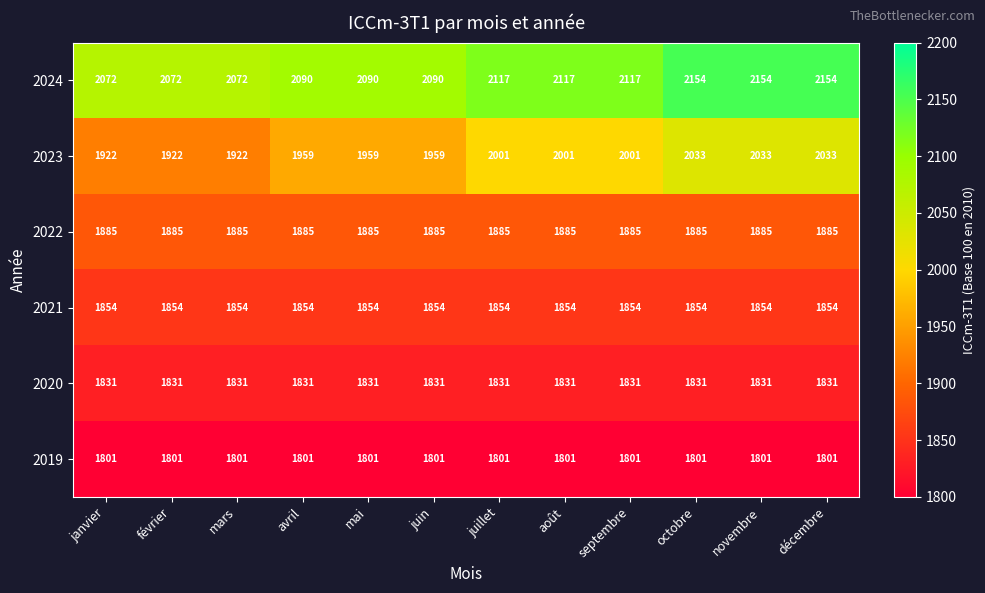

What is the sum of the 2019 values at février and janvier?

3602